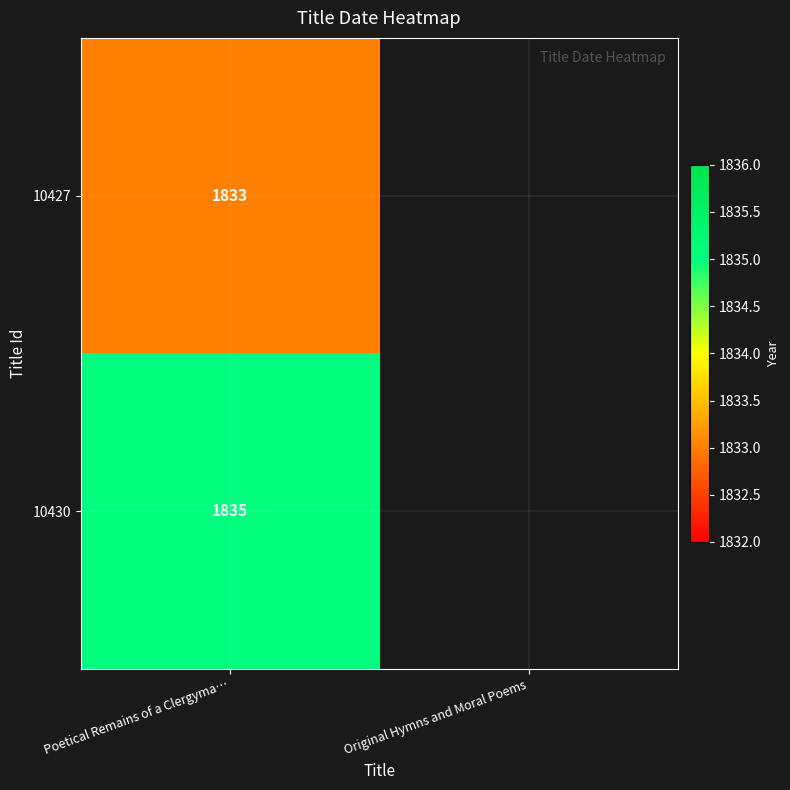

What is the maximum value shown in the chart?

1835.0